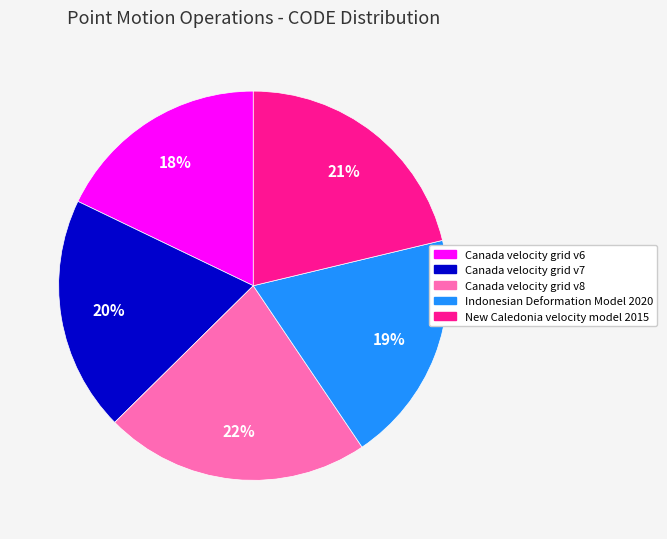

How many slices are in this pie chart?

5